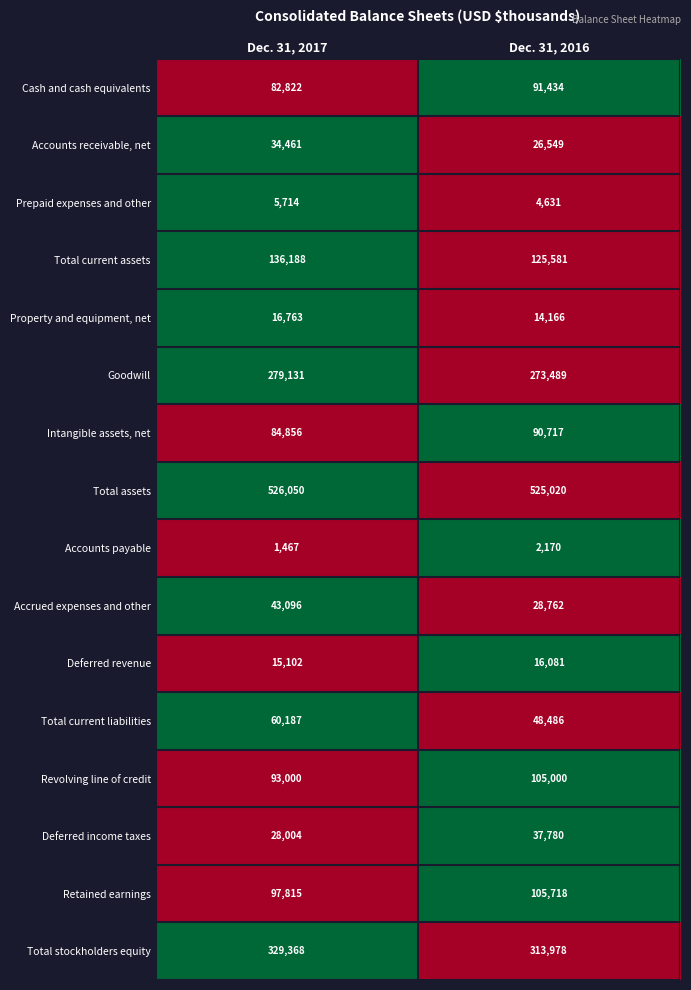

Is it true that Property and equipment, net equals 5457 at Dec. 31, 2017?

False